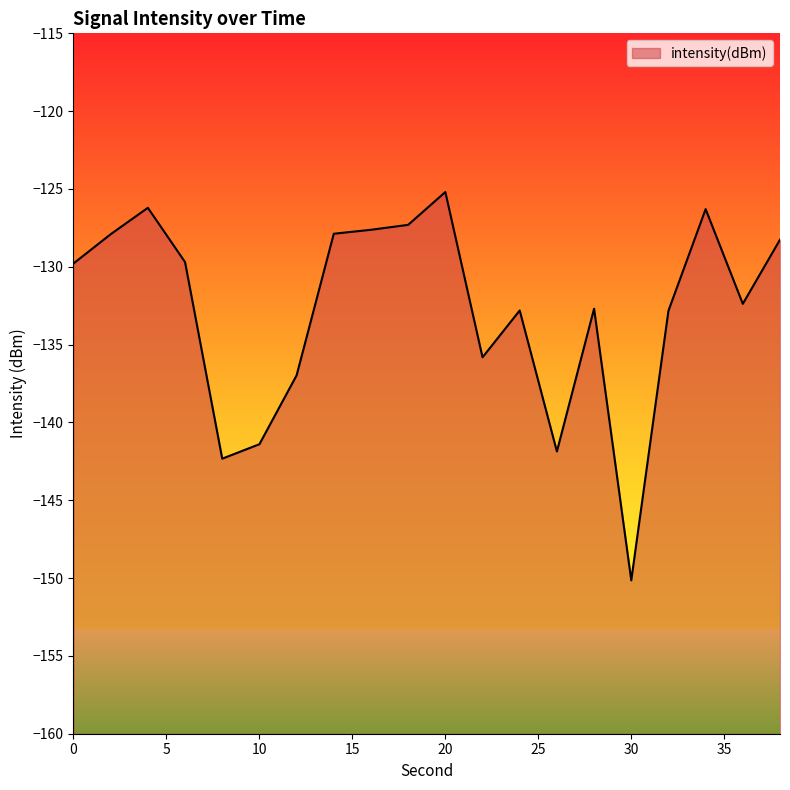

Reading left to right, what are all the values shown in this chart?

-129.8	-127.9	-126.2	-129.7	-142.3	-141.4	-137.0	-127.9	-127.6	-127.3	-125.2	-135.8	-132.8	-141.9	-132.7	-150.1	-132.8	-126.3	-132.4	-128.3